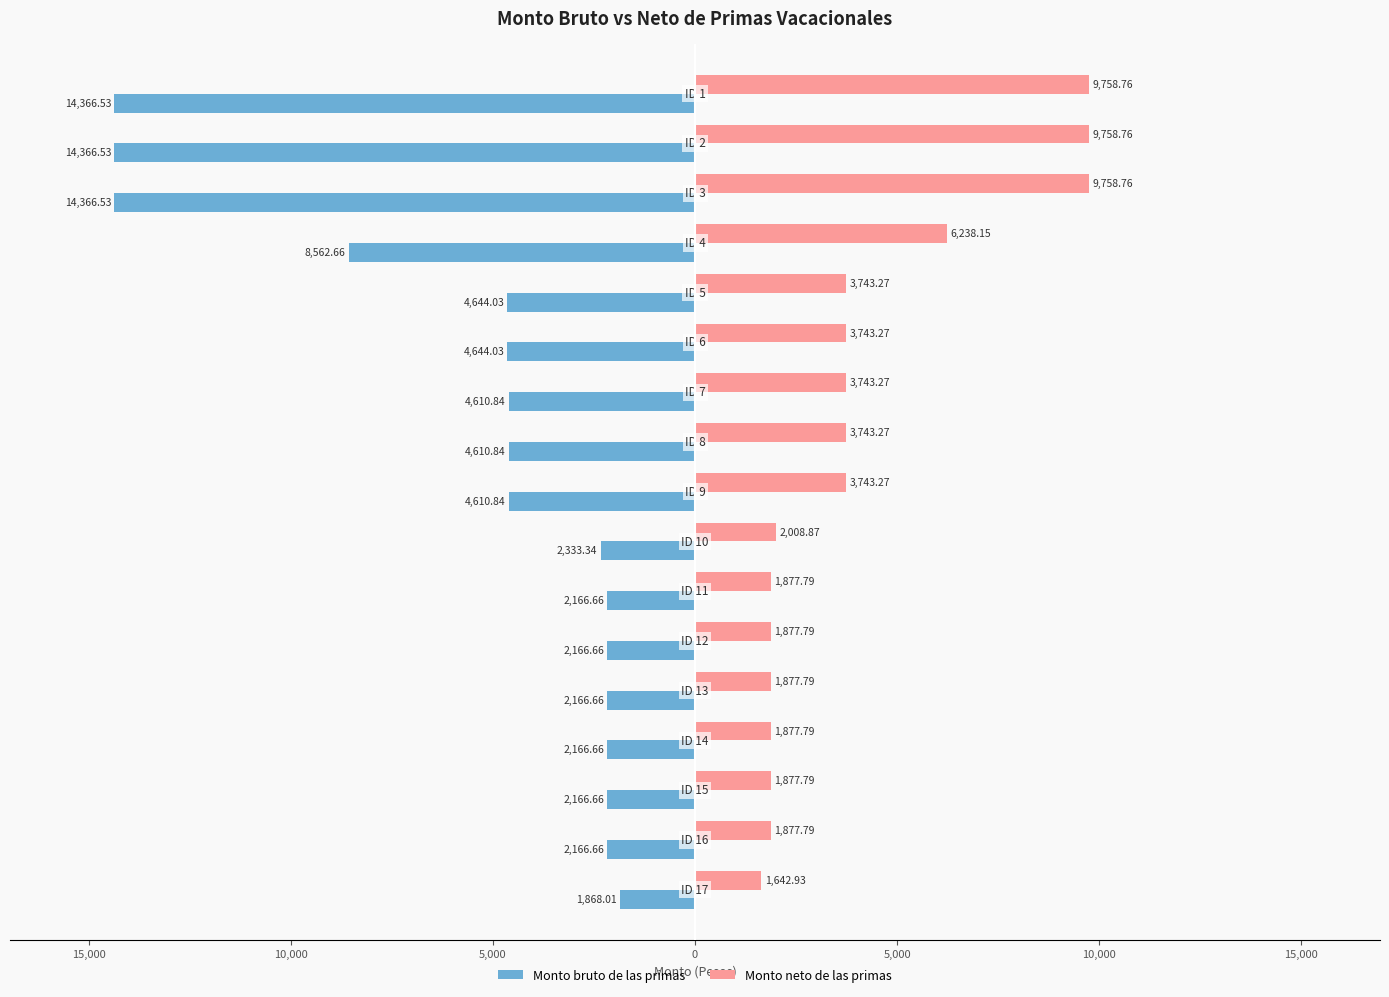

What are all the series names shown in the legend?

Monto bruto de las primas, Monto neto de las primas